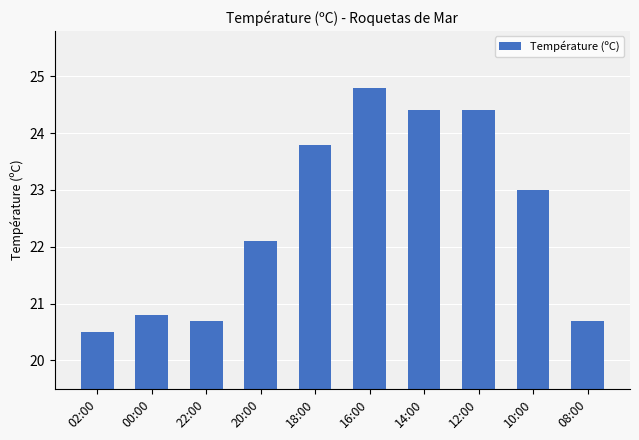

What is the label of the 2nd bar from the left?

00:00